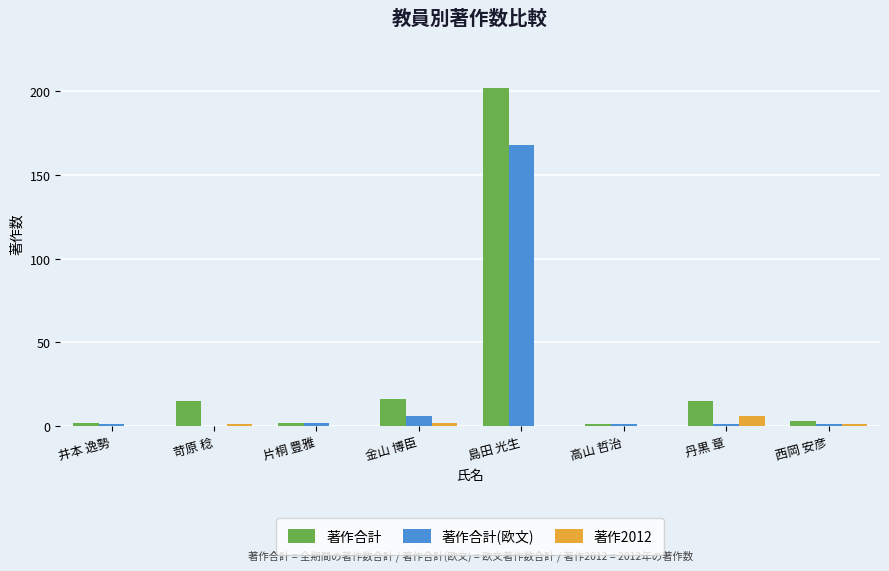

What is the maximum value for 著作2012?

6